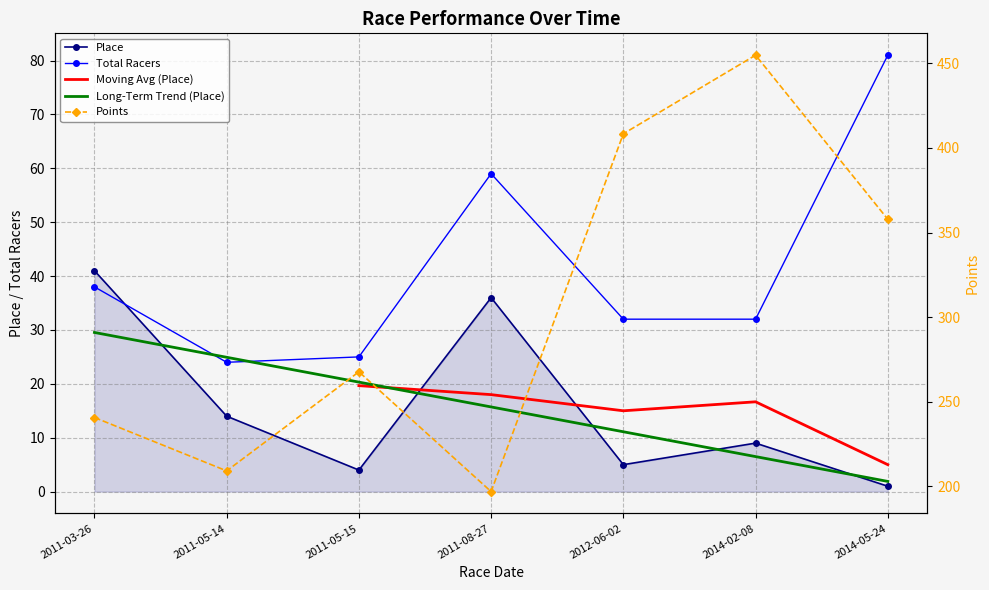

What is the label of the 2nd point from the left?

2011-05-14